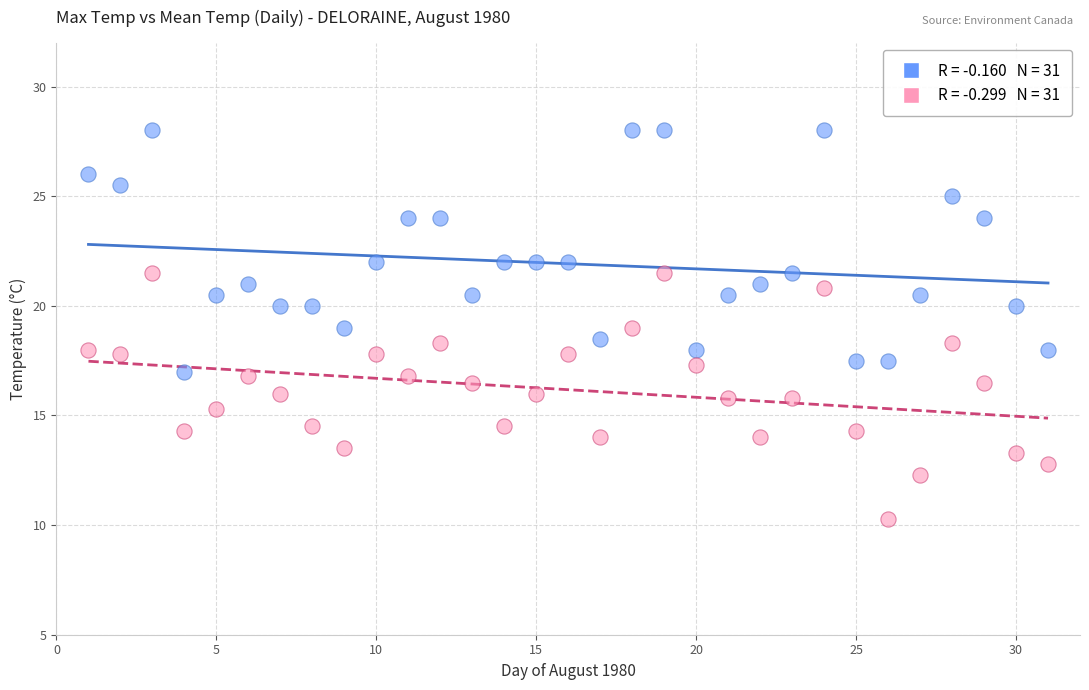

Across all data points, what is the range of X values (max minus min)?

30.0